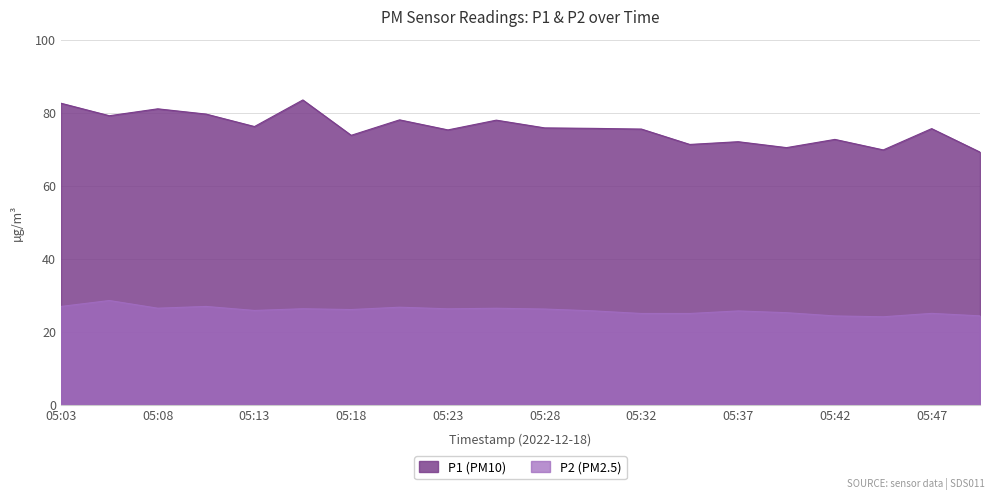

What is the average value of the P1 series?

75.8